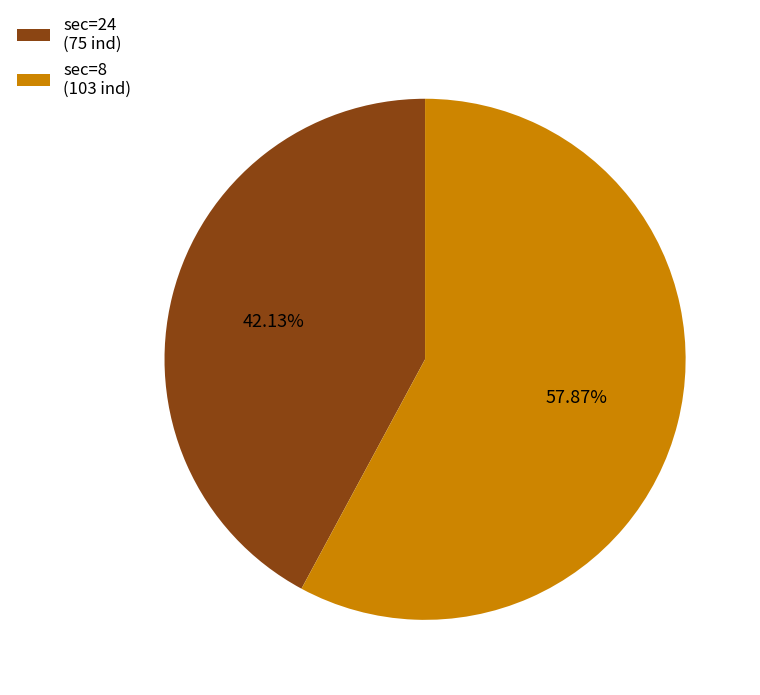

Between sec=24 (75 ind) and sec=8 (103 ind), which is larger?

sec=8 (103 ind)